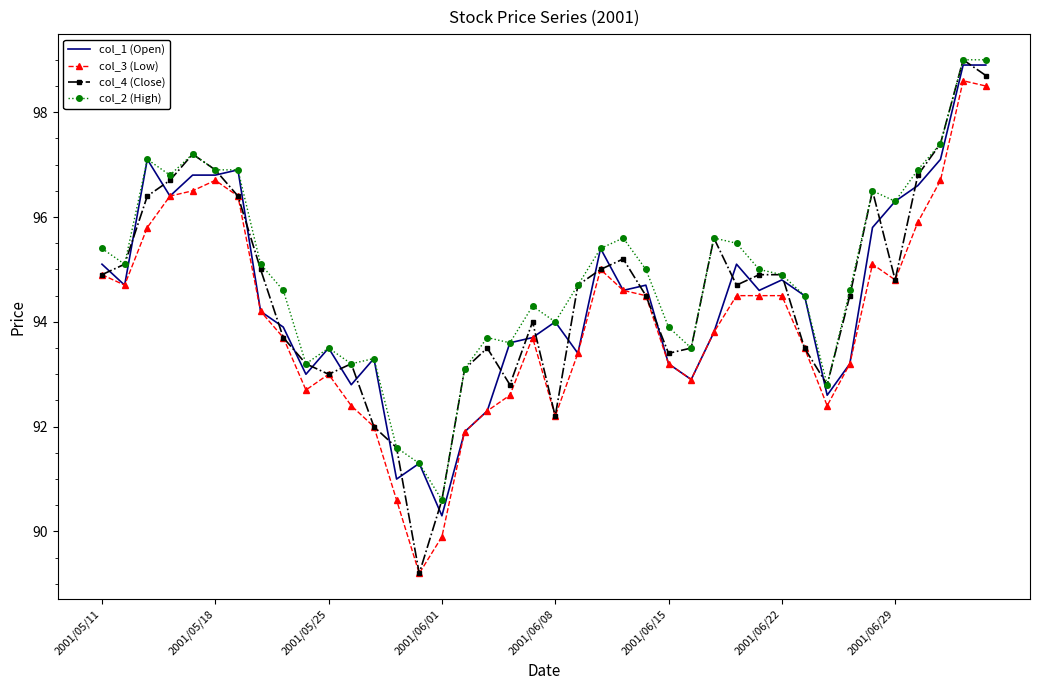

Which series has the widest spread of values?

col_4 (Close)